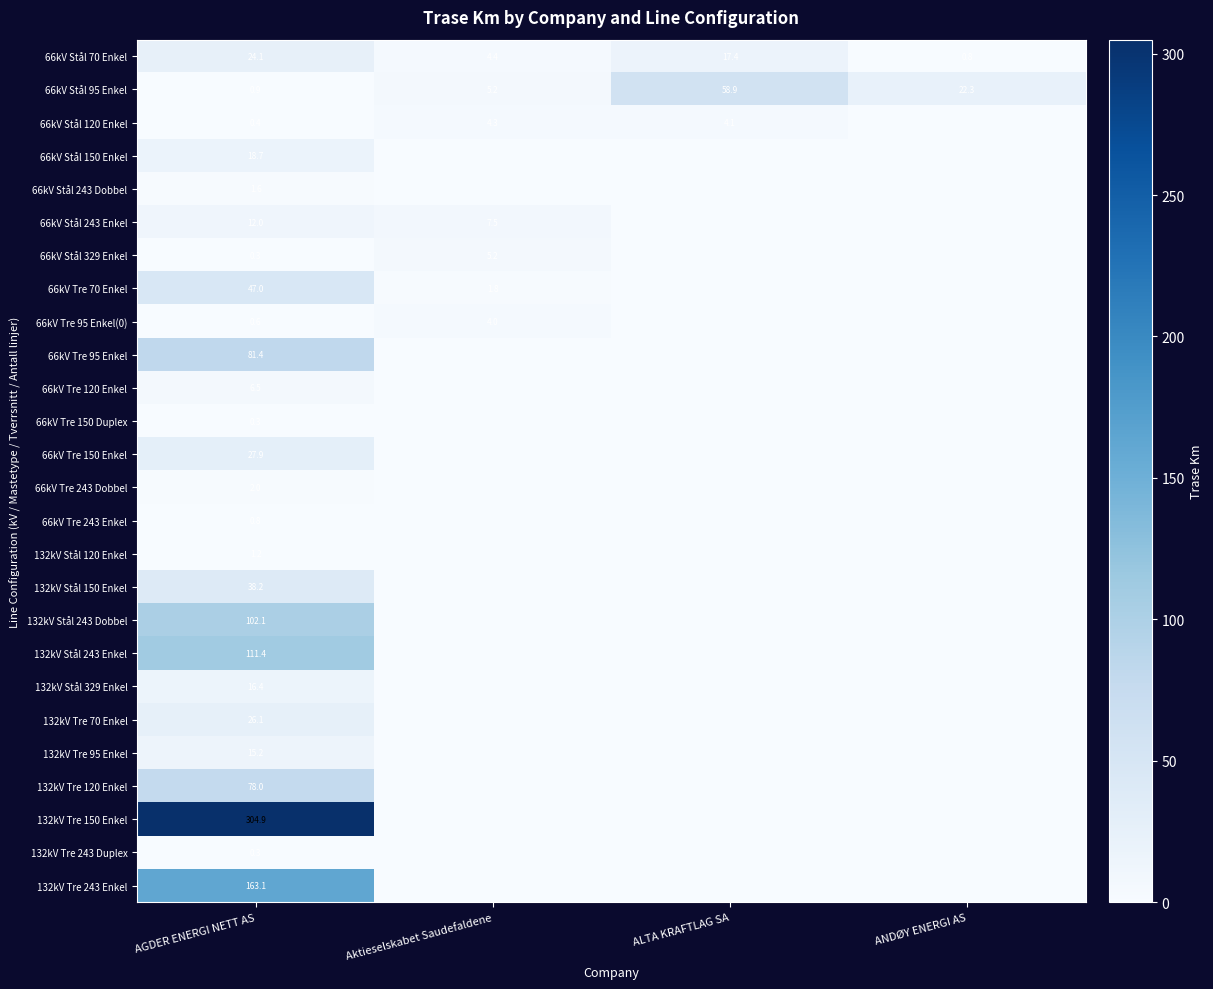

List the labels in order of 66kV Stål 70 Enkel value, largest first.

AGDER ENERGI NETT AS, ALTA KRAFTLAG SA, Aktieselskabet Saudefaldene, ANDØY ENERGI AS